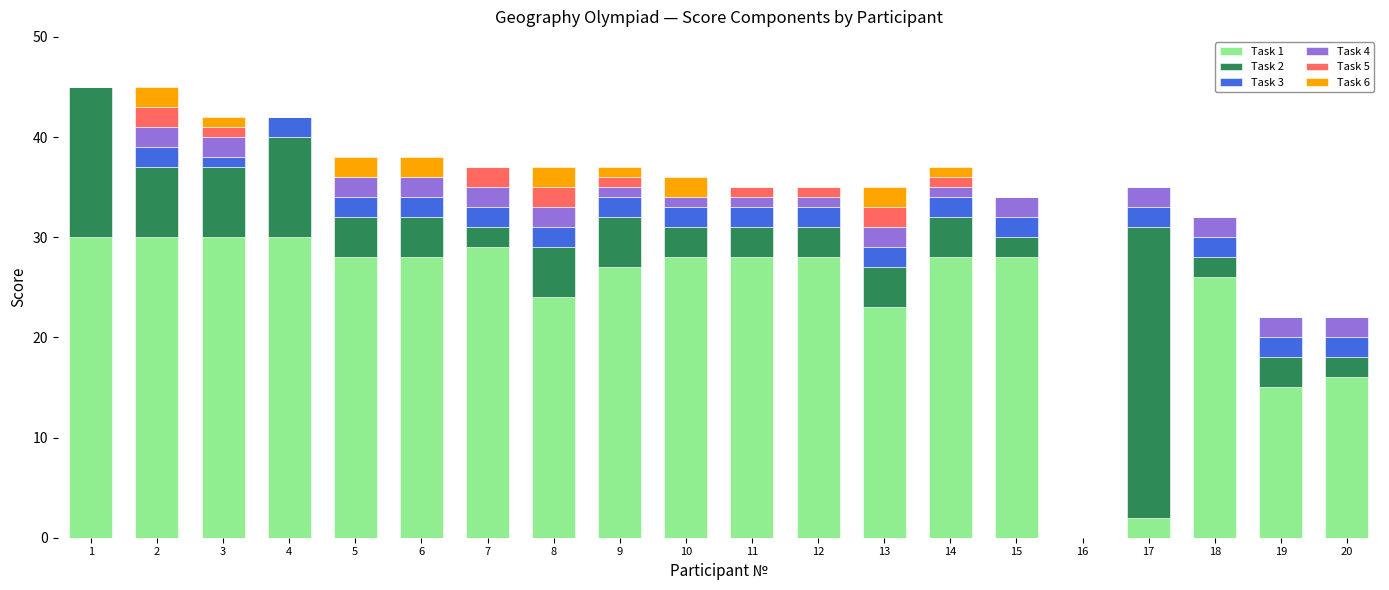

Is it true that Task 1 equals 8 at 3?

False